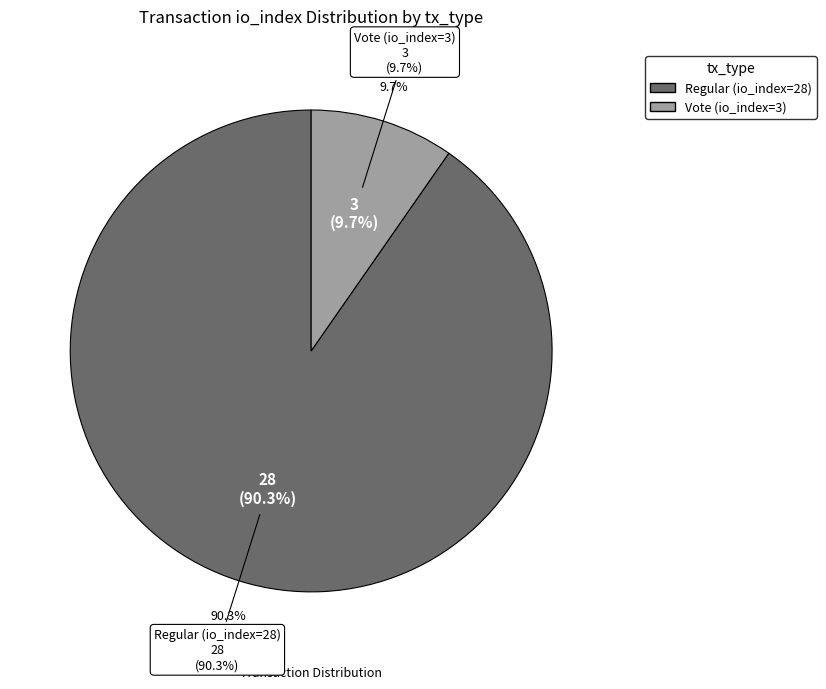

To the nearest percent, what percentage of the pie is Regular (io_index=28)?

90%